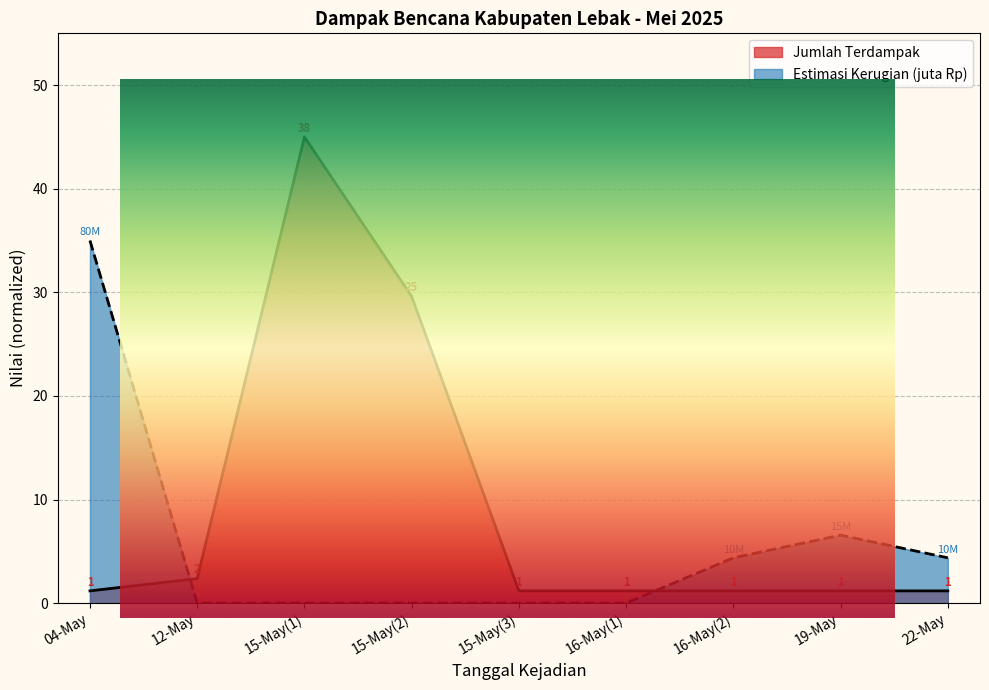

The value of Jumlah Terdampak at 04-May is 1.2. True or false?

True